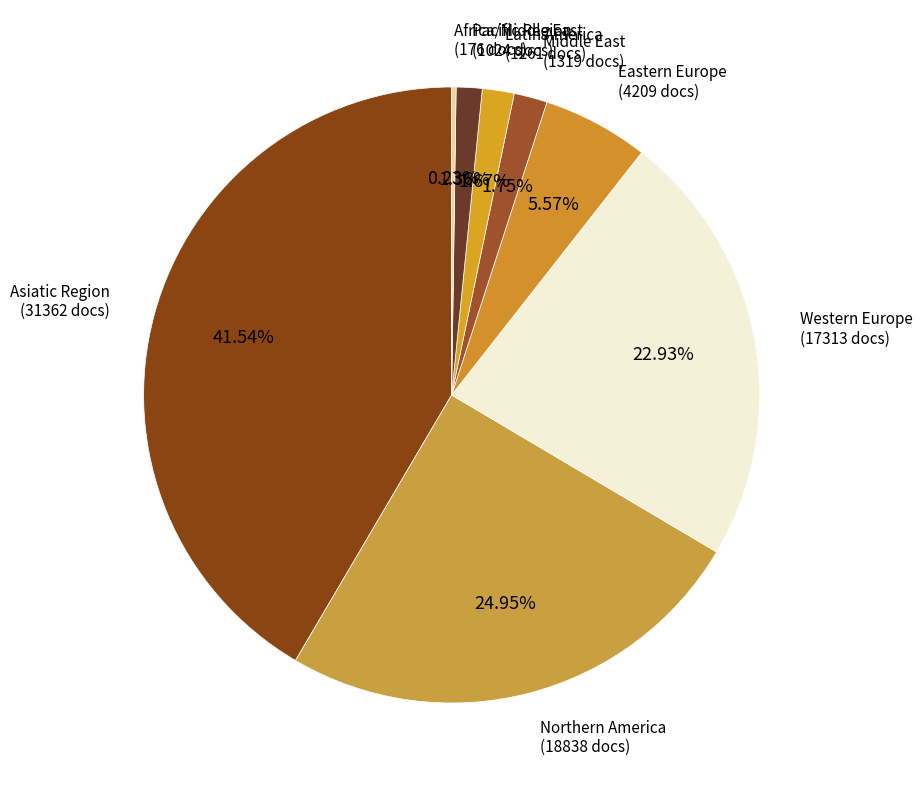

What is the ratio of the value at Latin America to the value at Eastern Europe?

0.3